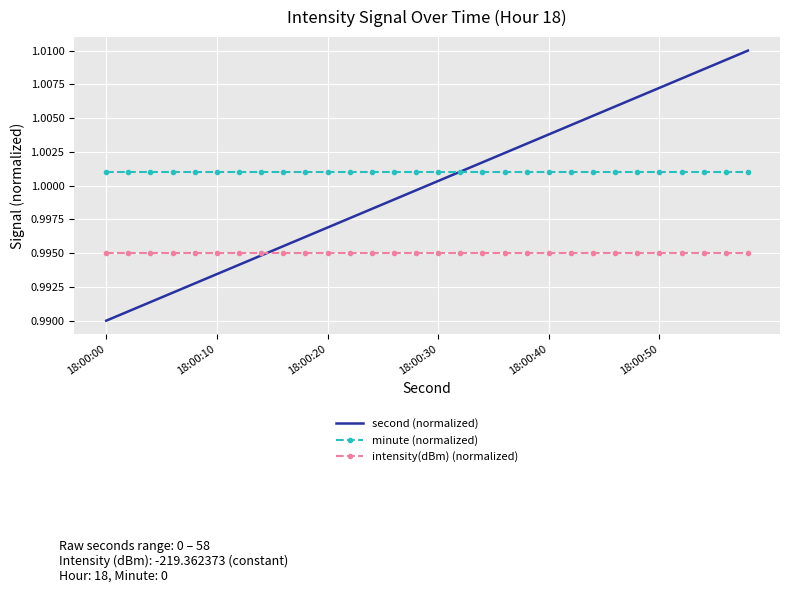

True or false: intensity(dBm) (normalized) and minute (normalized) intersect in this chart.

False